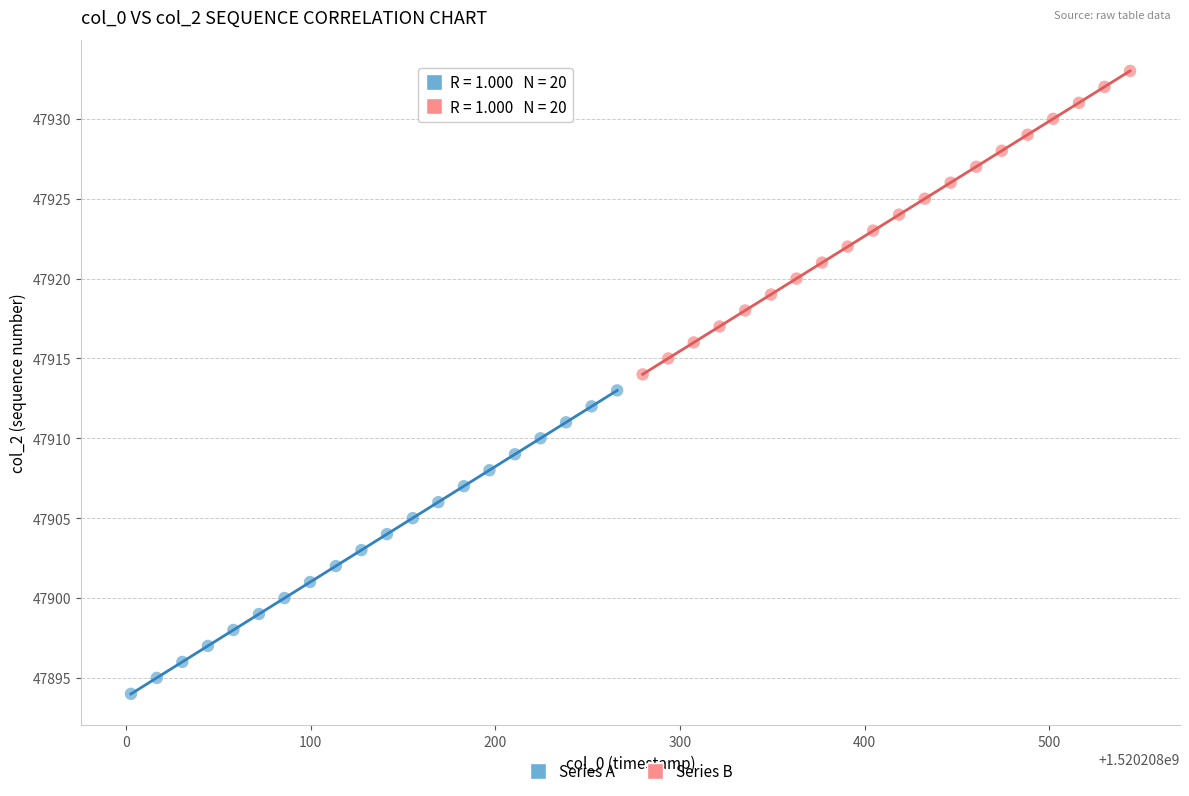

Which series reaches the minimum Y coordinate?

Series A